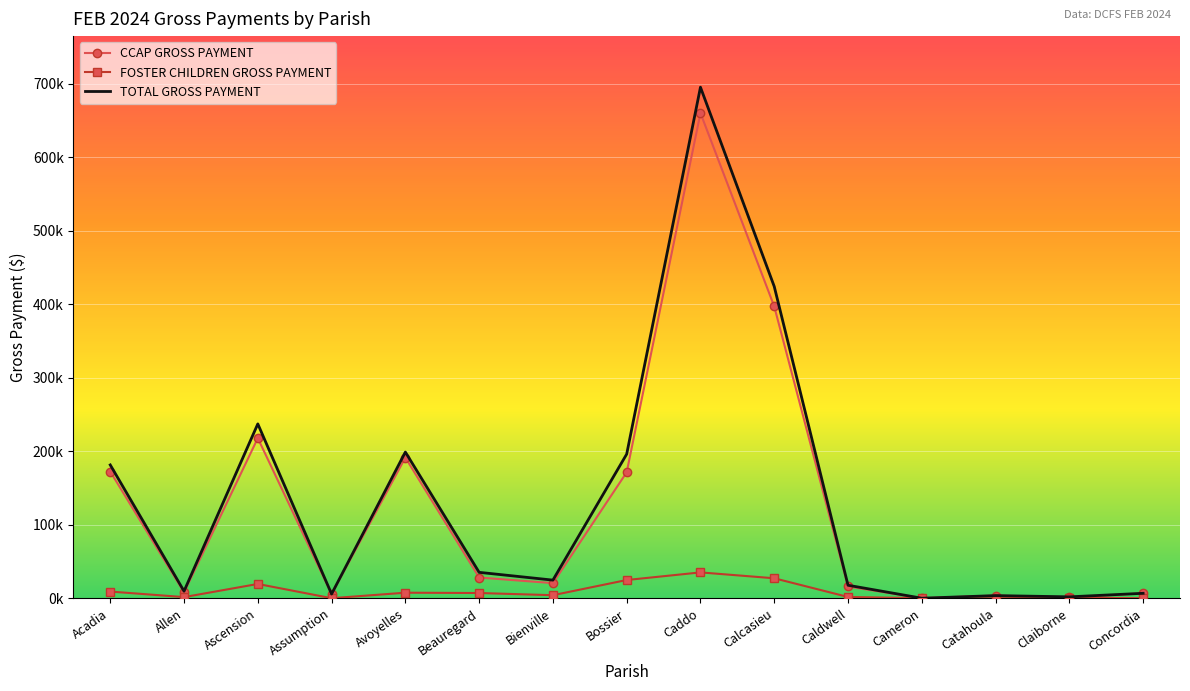

In CCAP GROSS PAYMENT, how many points are lower than both neighbors (excluding endpoints)?

5